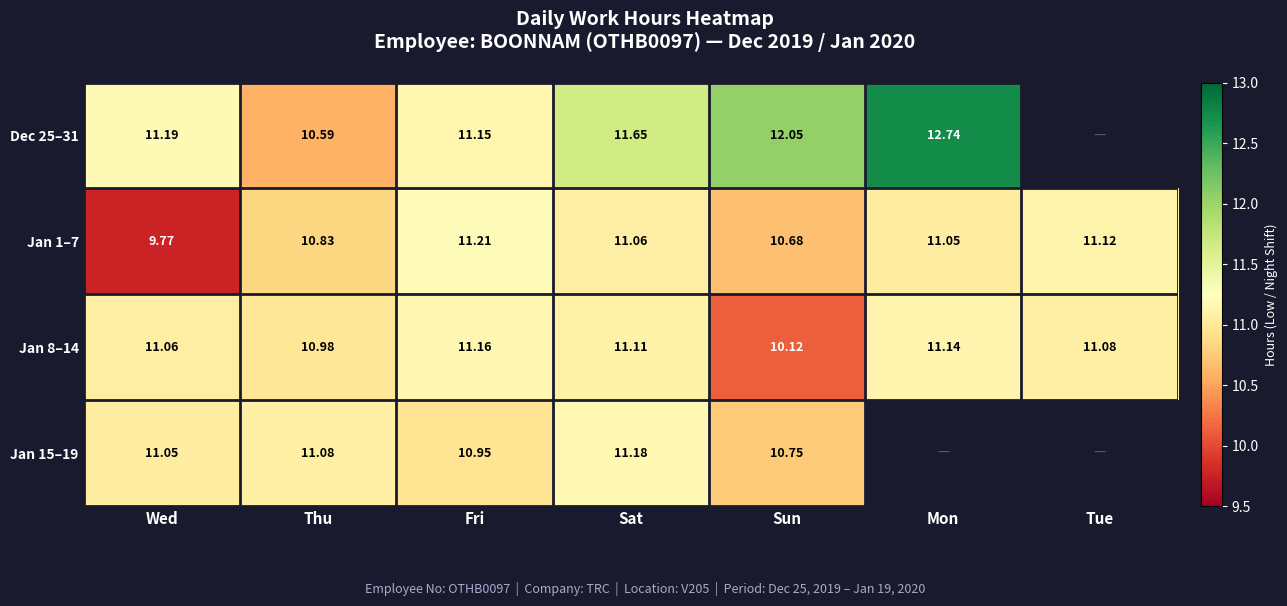

Count the number of categories in the chart.

7